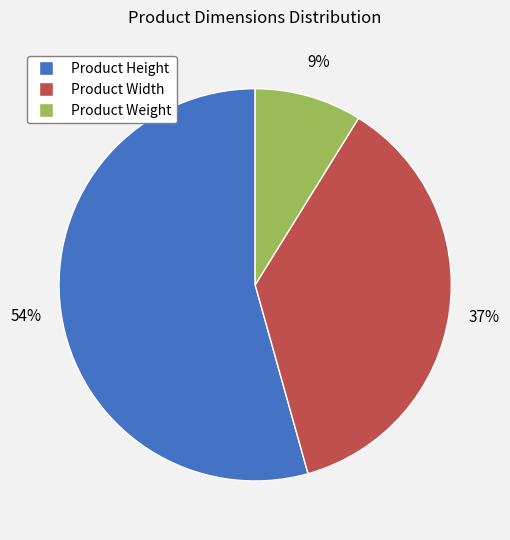

To the nearest percent, what is the average slice percentage?

33%